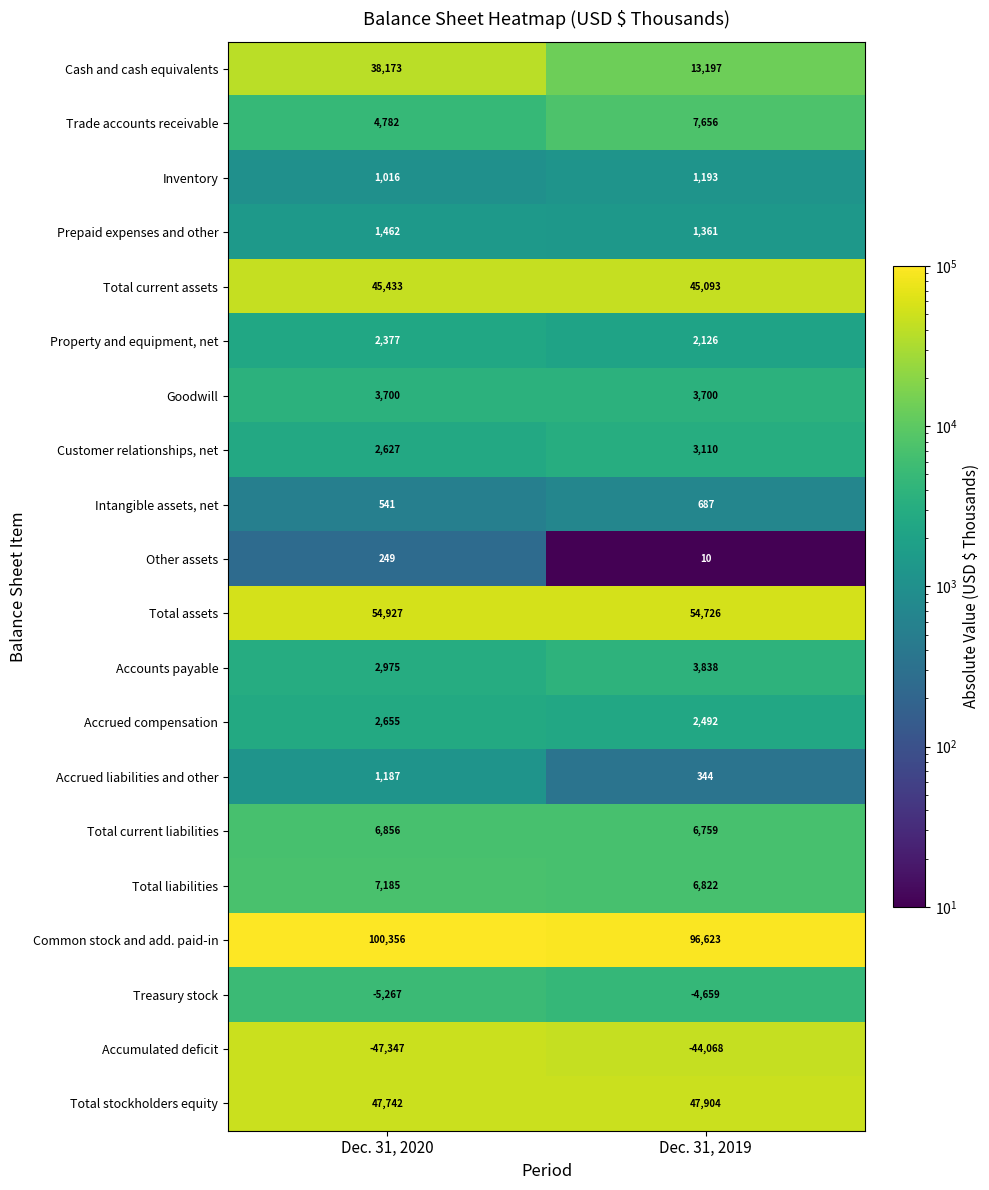

At Dec. 31, 2019, list the series in order from smallest to largest.

Accumulated deficit, Treasury stock, Other assets, Accrued liabilities and other, Intangible assets, net, Inventory, Prepaid expenses and other, Property and equipment, net, Accrued compensation, Customer relationships, net, Goodwill, Accounts payable, Total current liabilities, Total liabilities, Trade accounts receivable, Cash and cash equivalents, Total current assets, Total stockholders equity, Total assets, Common stock and add. paid-in